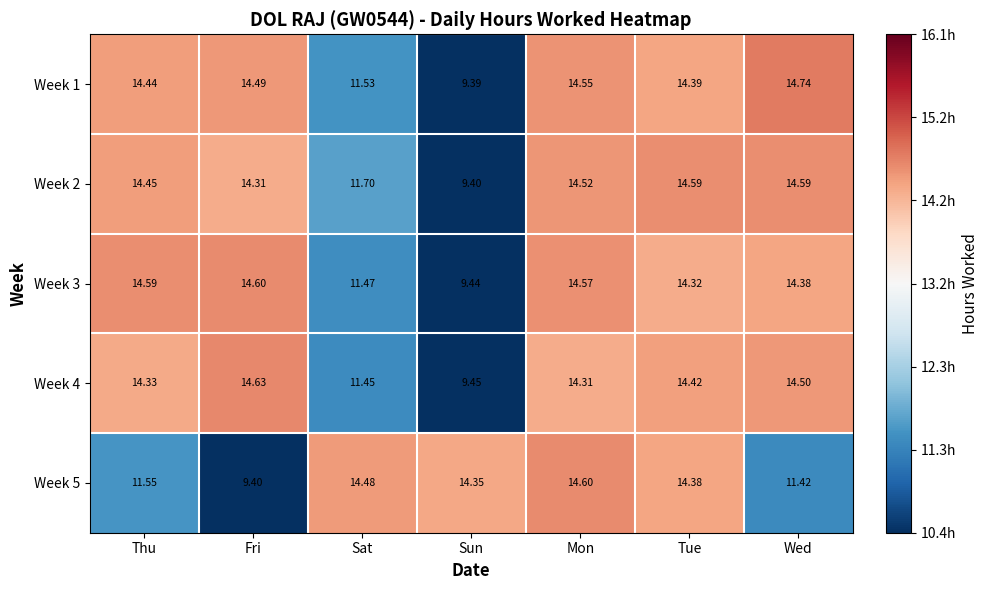

At which category does the chart reach its minimum across all series?

Sun